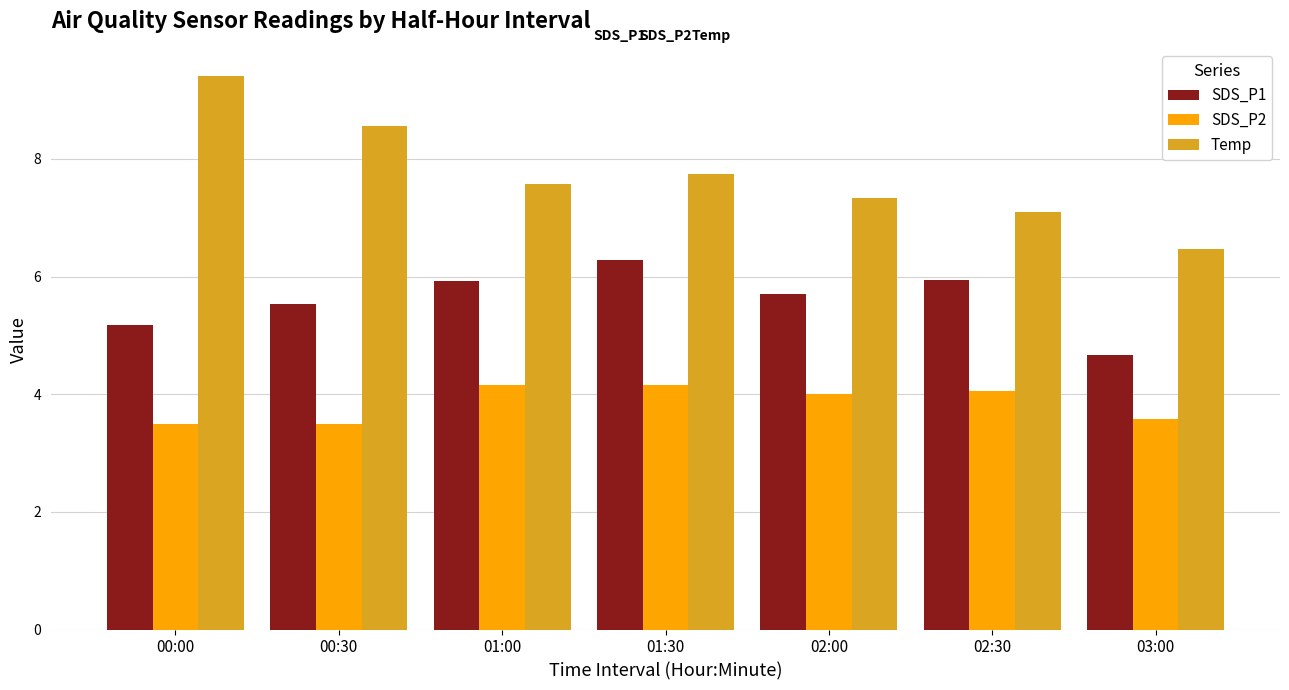

What value does the SDS_P2 series have at 01:00?

4.2